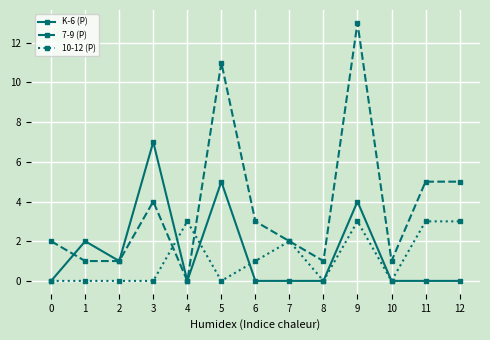

What is the difference between the highest and lowest values at 12?

5